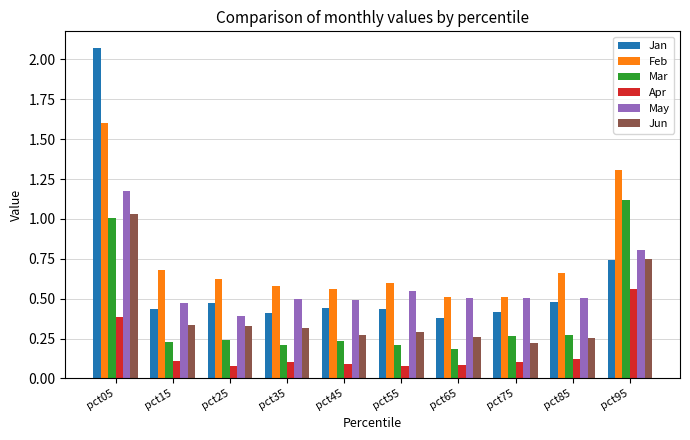

The Mar series shows 0.4 at pct75. True or false?

False